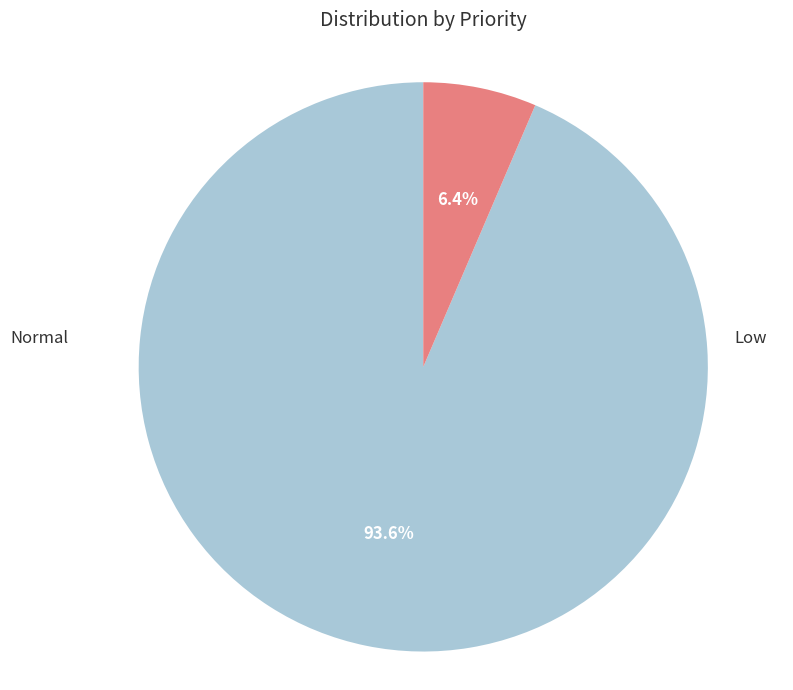

To the nearest percent, what is the difference between the largest and smallest slice percentages?

87%